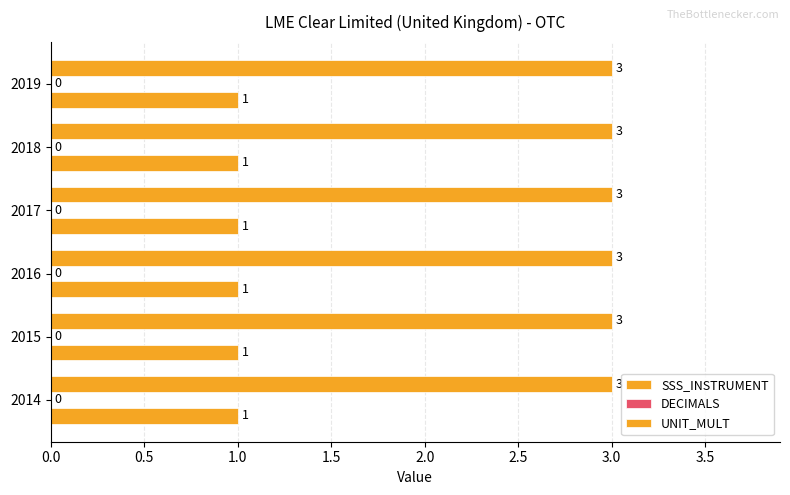

Count the number of categories in the chart.

6